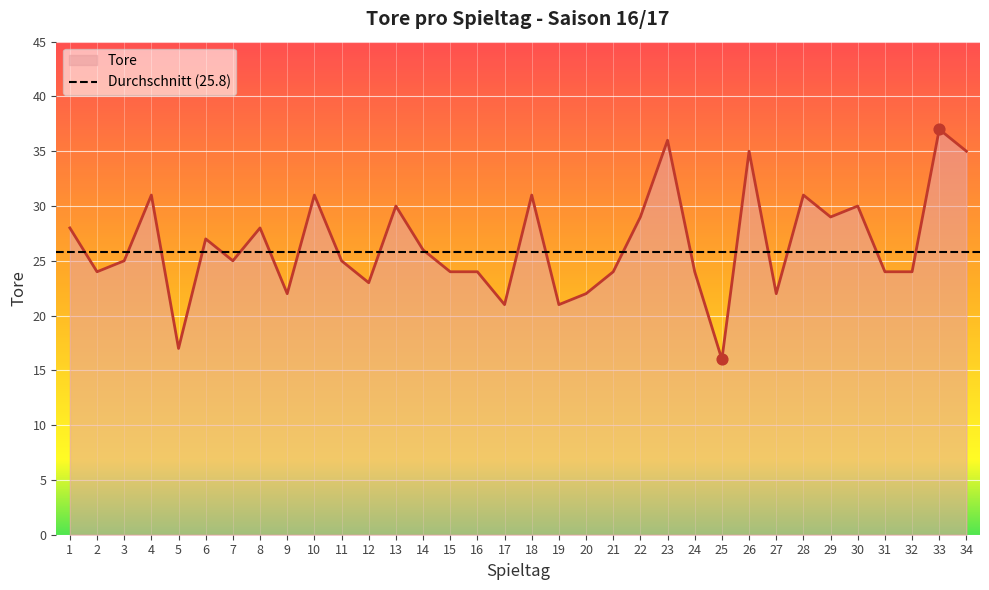

What is the ratio of the value at 33 to the value at 12?

1.6